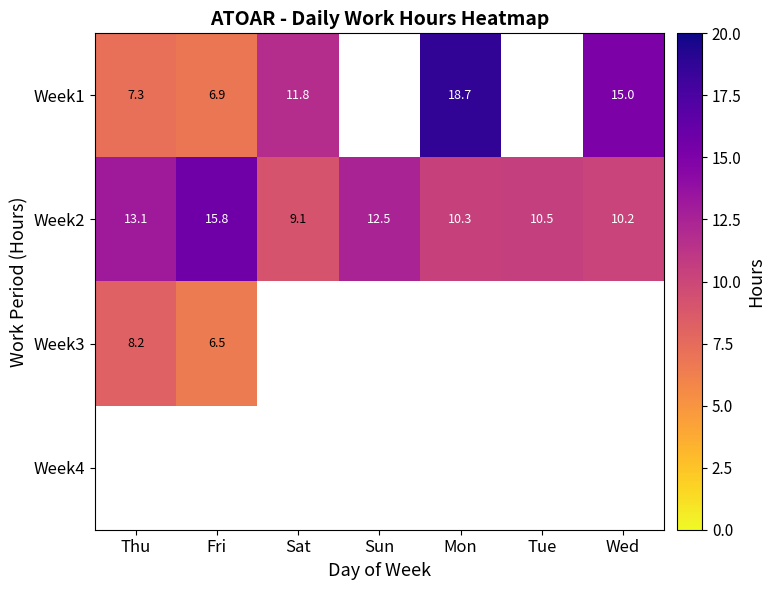

Between Fri and Sat, which is larger?

Sat